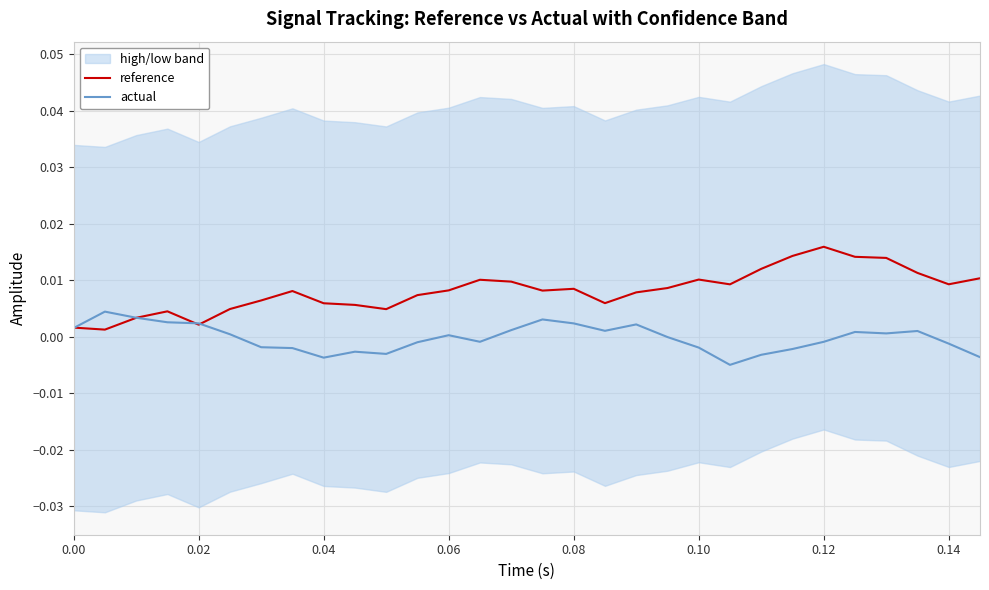

True or false: reference and actual intersect in this chart.

True